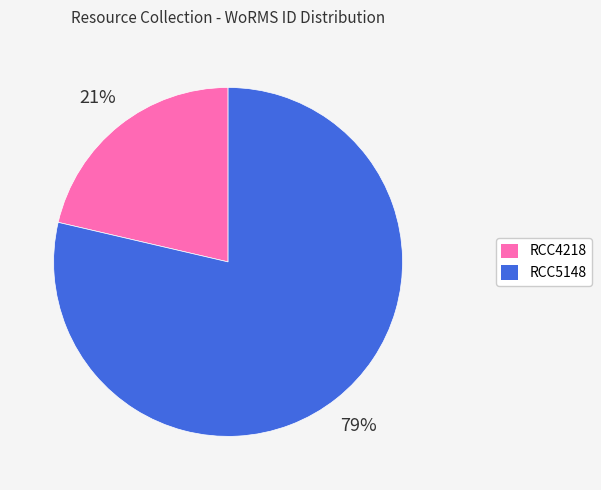

Which slice represents more than half of the pie?

RCC5148